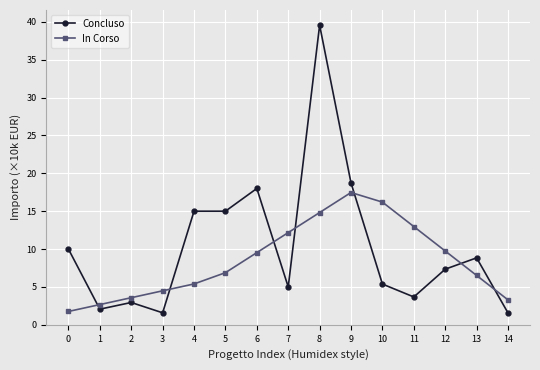

Reading left to right, what are all the values shown in this chart?

Concluso: 10.0	2.1	2.9	1.6	15.0	15.0	18.0	5.0	39.6	18.7	5.4	3.7	7.3	8.8	1.6
In Corso: 1.8	2.7	3.6	4.5	5.4	6.9	9.5	12.2	14.8	17.5	16.2	13.0	9.7	6.5	3.3